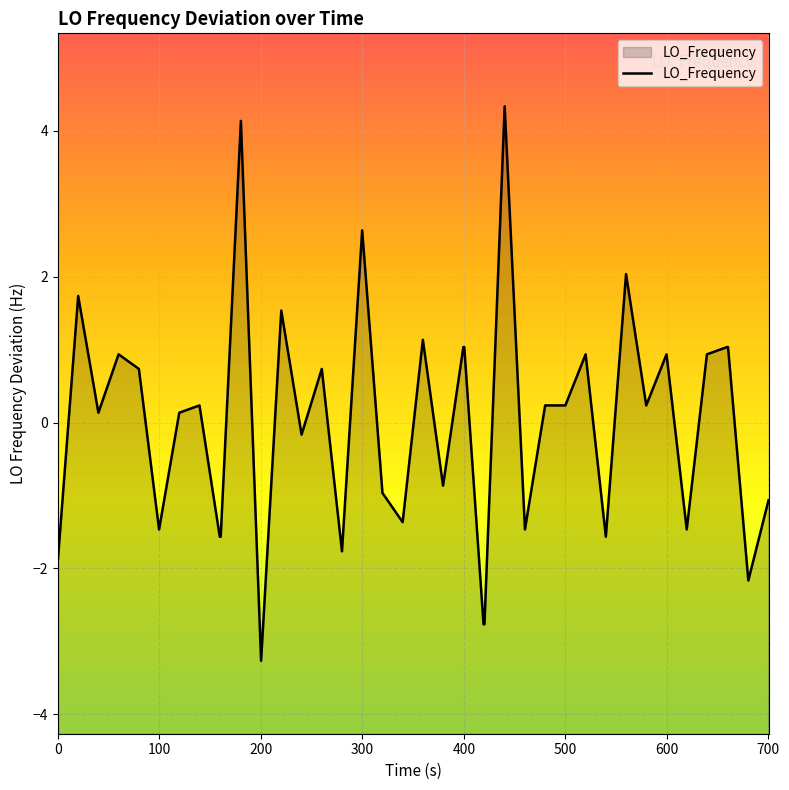

How many lines are shown in the chart?

1